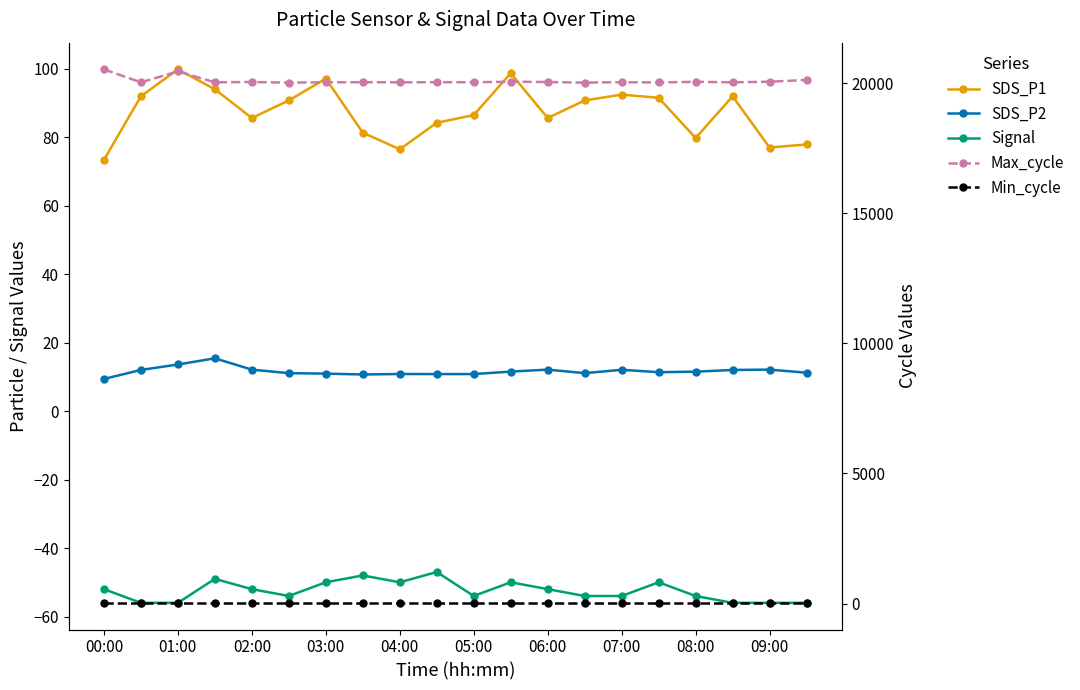

What are all the series names shown in the legend?

SDS_P1, SDS_P2, Signal, Max_cycle, Min_cycle